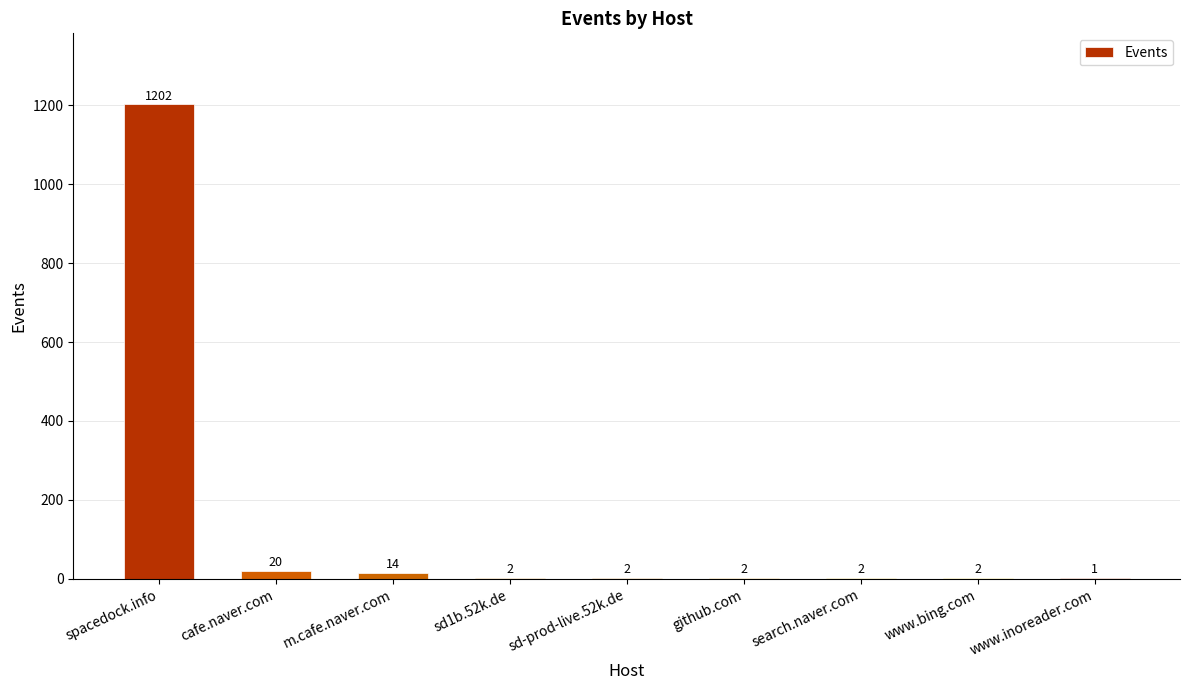

At which category does the chart reach its peak across all series?

spacedock.info